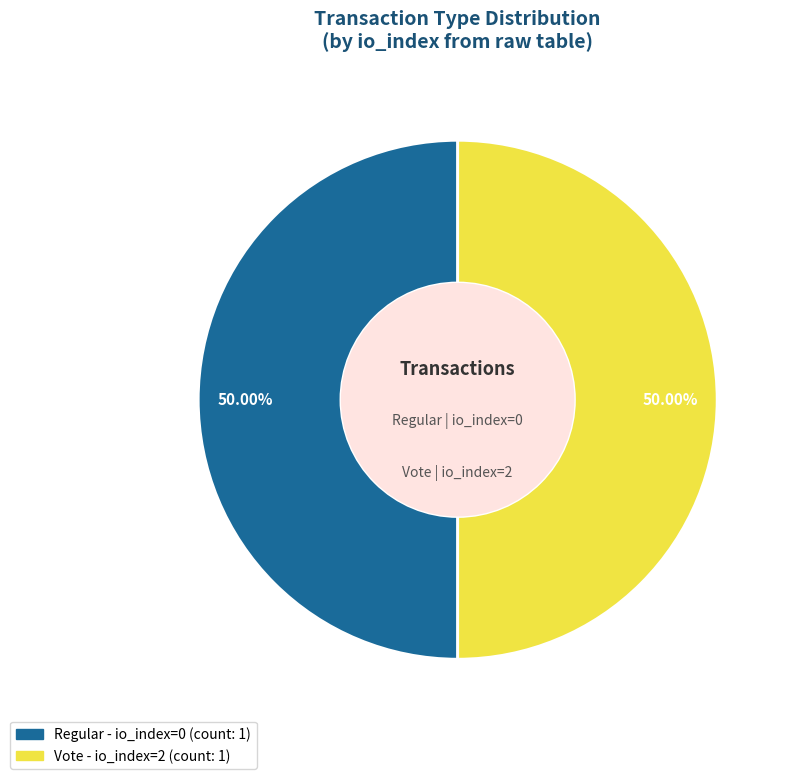

How many slices are in this pie chart?

2